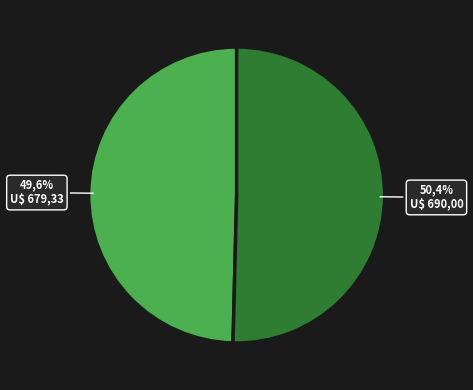

What is the change in value from Завтрак to Обед?

+10.7